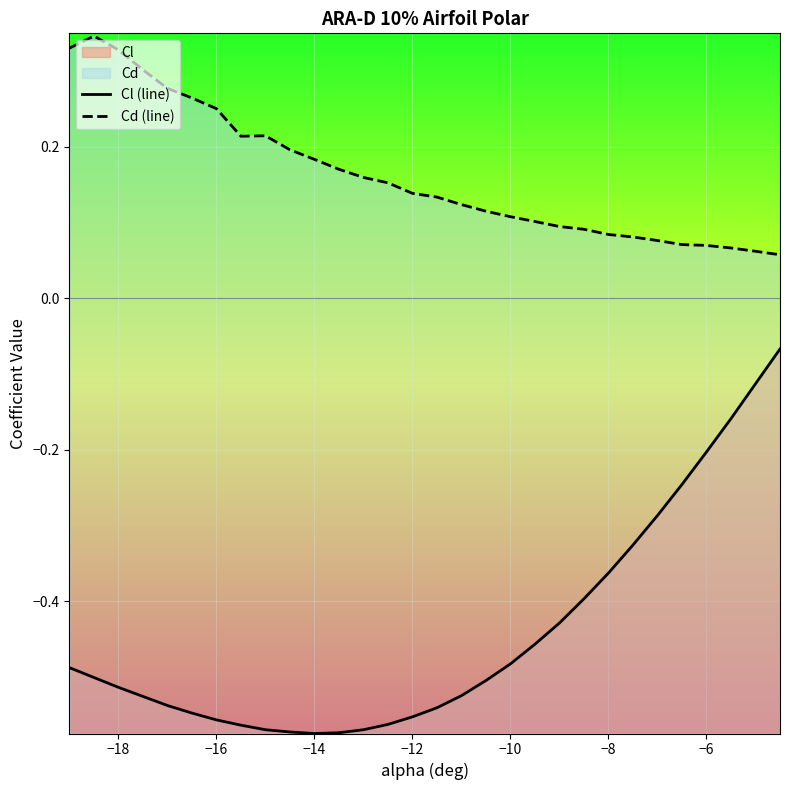

What is the maximum value shown in the chart?

0.3